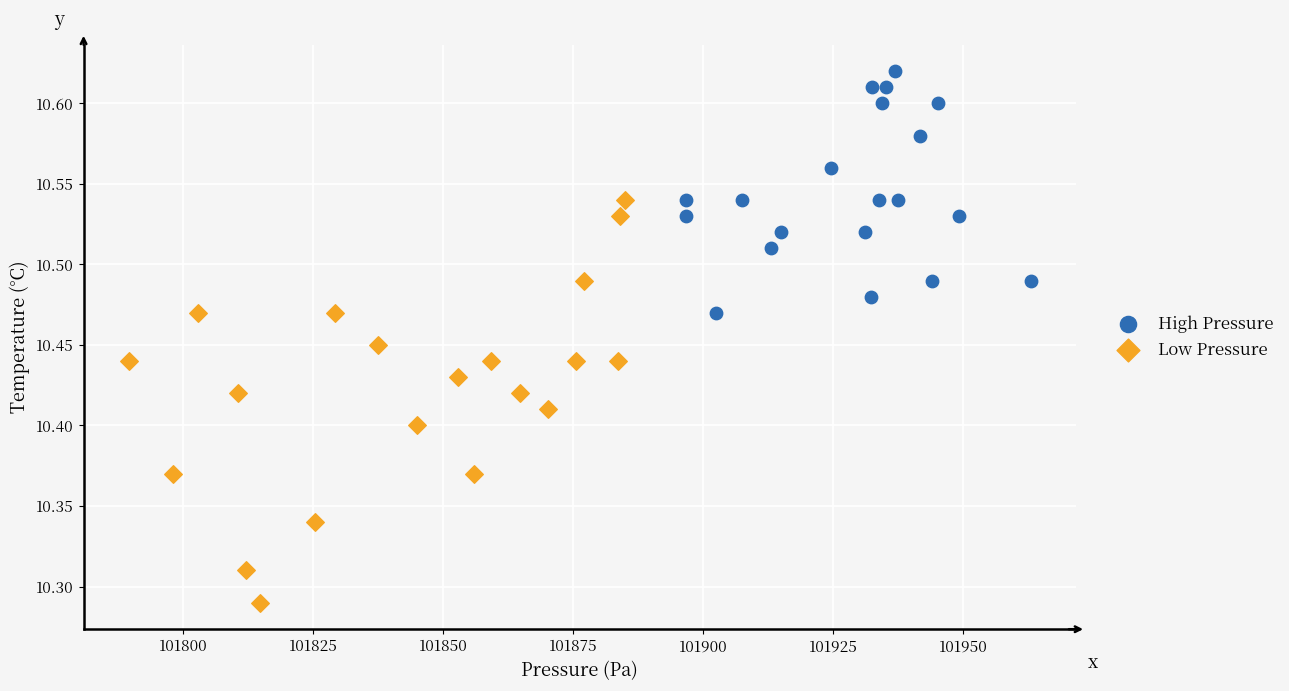

Which series contains the lowest Y value?

Low Pressure